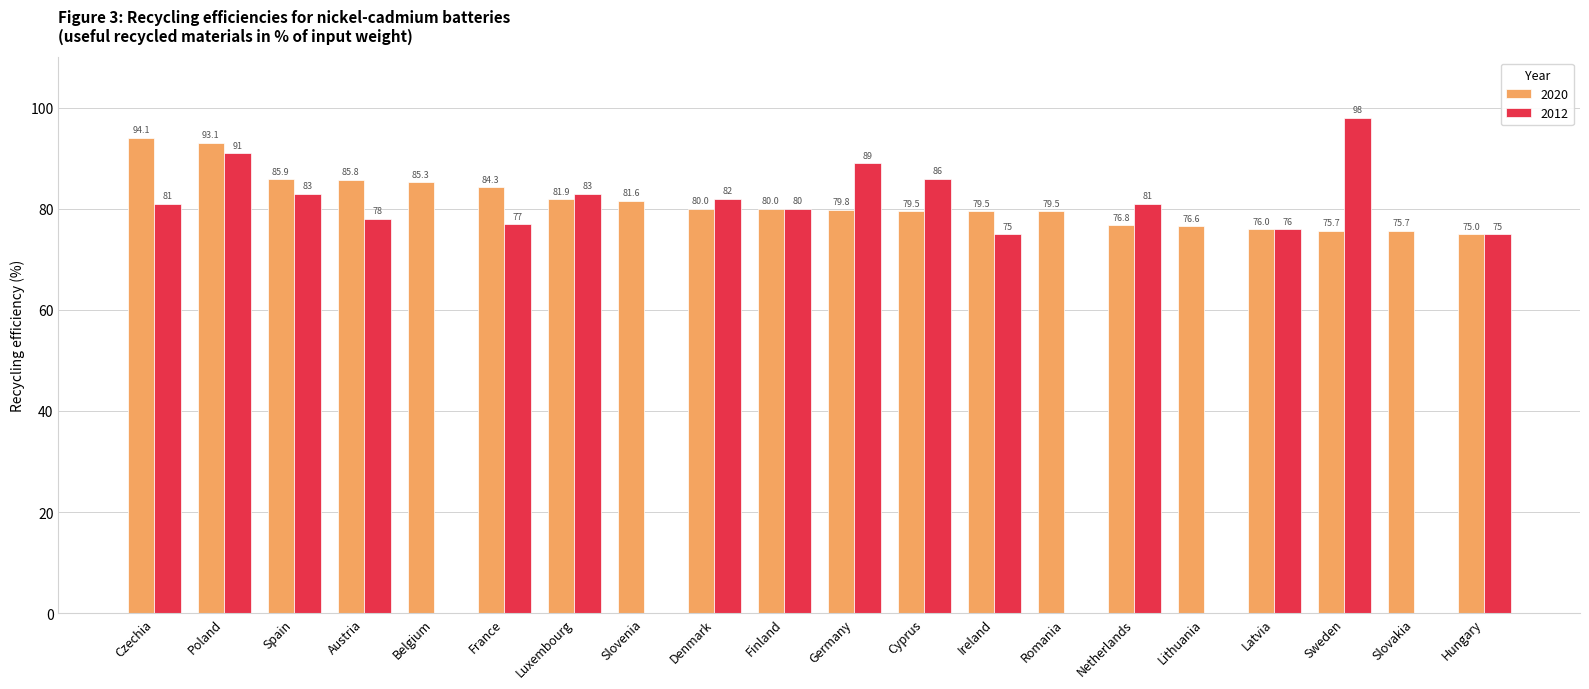

Is it true that 2020 equals 39.7 at Spain?

False